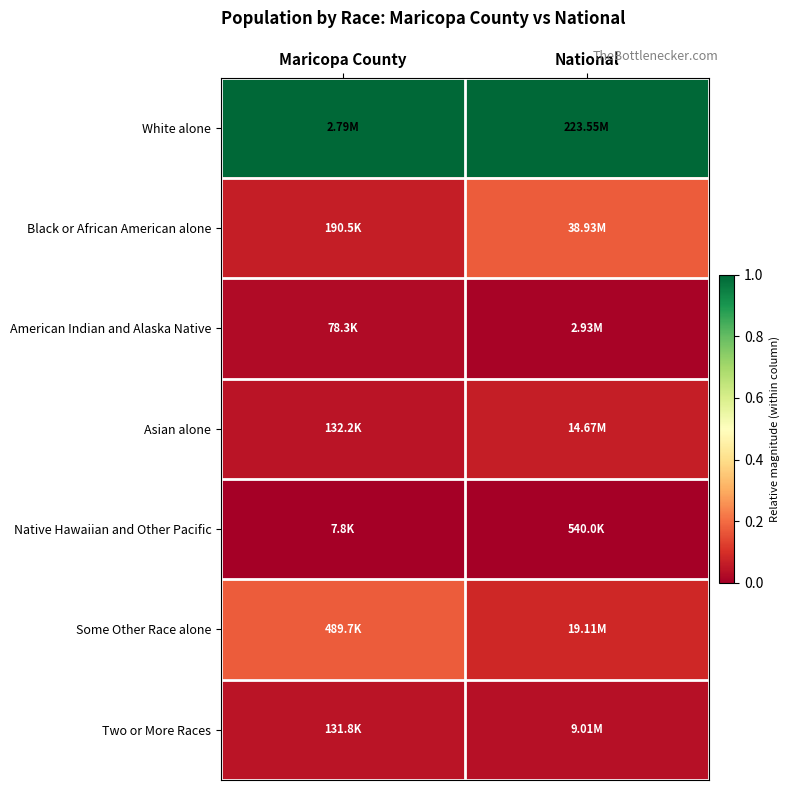

Reading left to right, what are all the values shown in this chart?

White alone: Maricopa County=1.0	National=1.0
Black or African American alone: Maricopa County=0.1	National=0.2
American Indian and Alaska Native: Maricopa County=0.0	National=0.0
Asian alone: Maricopa County=0.0	National=0.1
Native Hawaiian and Other Pacific: Maricopa County=0.0	National=0.0
Some Other Race alone: Maricopa County=0.2	National=0.1
Two or More Races: Maricopa County=0.0	National=0.0